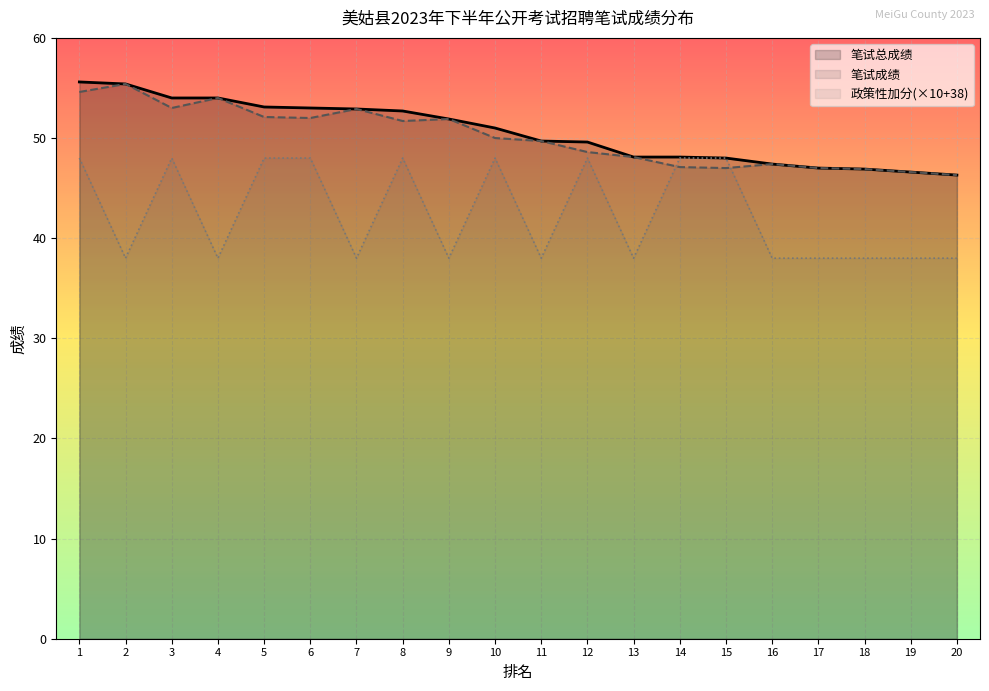

What is the sum of the 政策性加分(×10+38) values at 19 and 5?

86.0